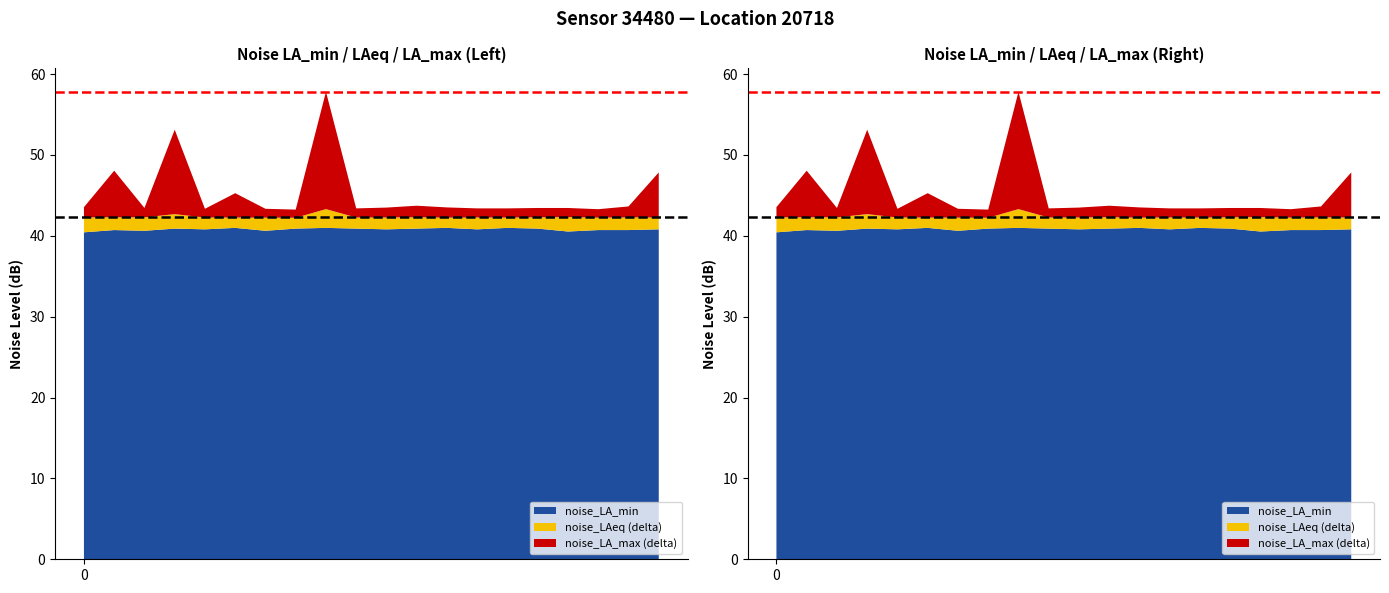

Reading left to right, what are all the values shown in this chart?

noise_LA_min: 40.4	40.7	40.6	40.9	40.8	41.0	40.6	40.9	41.0	40.9	40.8	40.9	41.0	40.8	41.0	40.9	40.5	40.7	40.7	40.8
noise_LAeq: 42.3	42.3	42.3	42.7	42.3	42.2	42.2	42.2	43.3	42.3	42.3	42.3	42.2	42.3	42.2	42.3	42.3	42.2	42.3	42.3
noise_LA_max: 43.5	48.0	43.4	53.1	43.3	45.3	43.3	43.2	57.8	43.4	43.5	43.7	43.5	43.4	43.4	43.4	43.4	43.3	43.6	47.8